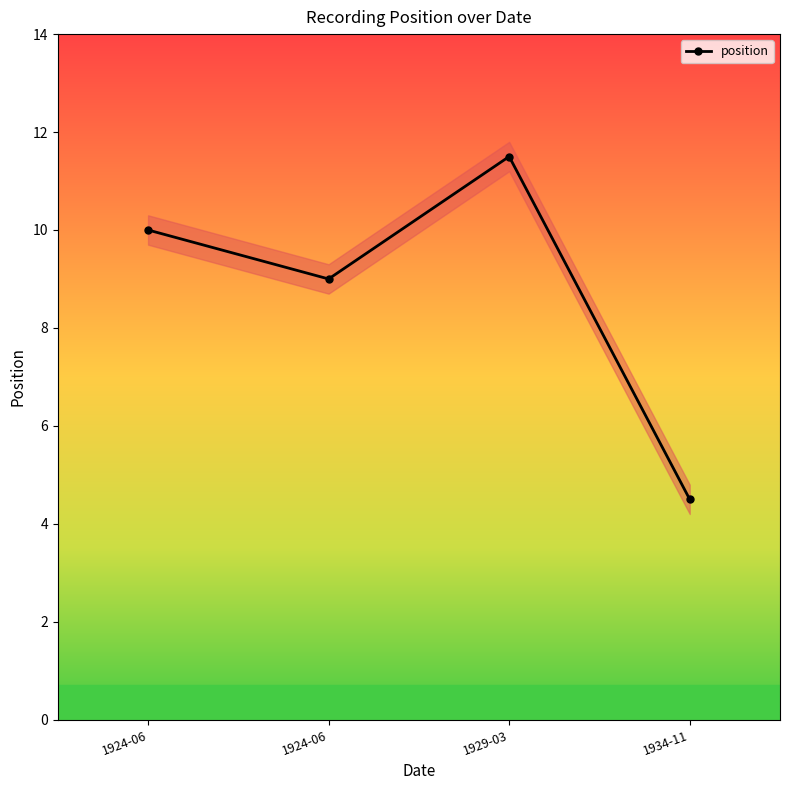

What is the ratio of the value at 1929-03 to the value at 1924-06?

1.3